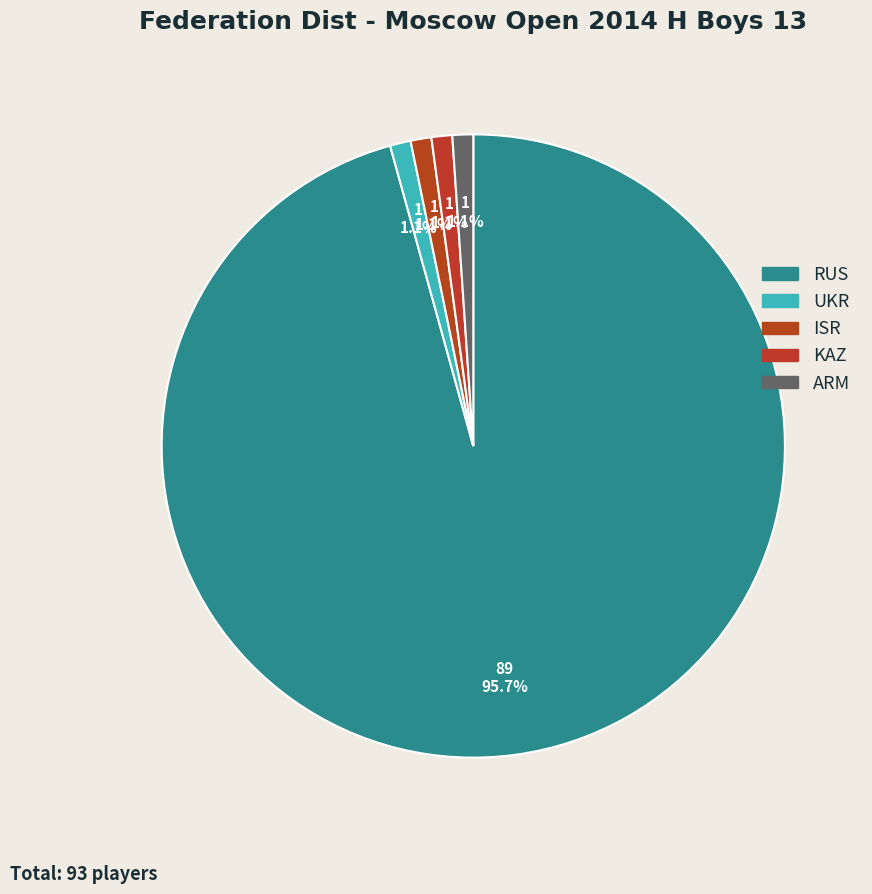

How many slices are in this pie chart?

5